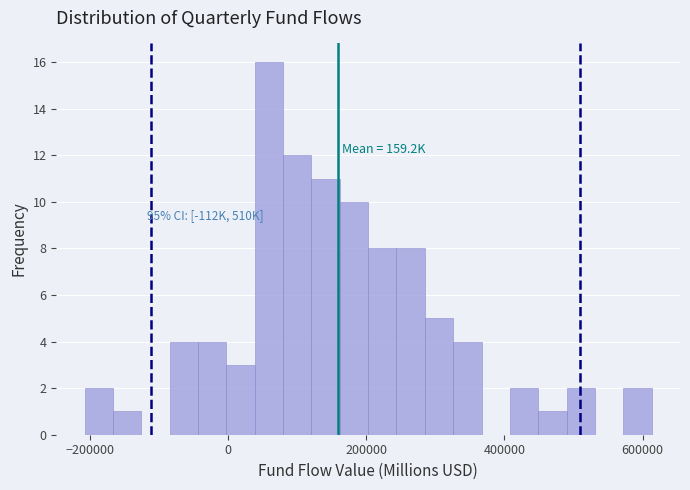

Read against the x-axis, roughly where is the centre of the tallest bar?

60000